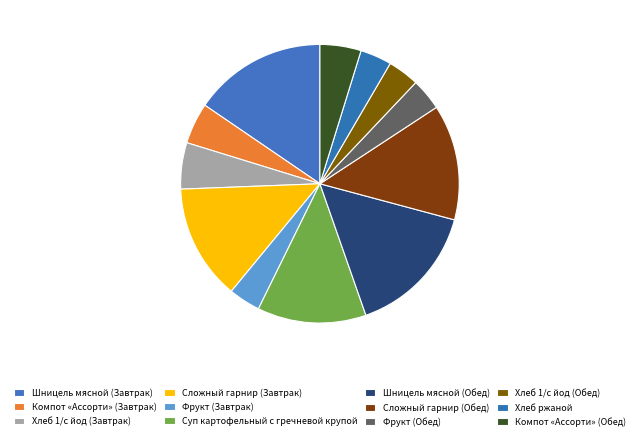

How many segments does this pie chart have?

12